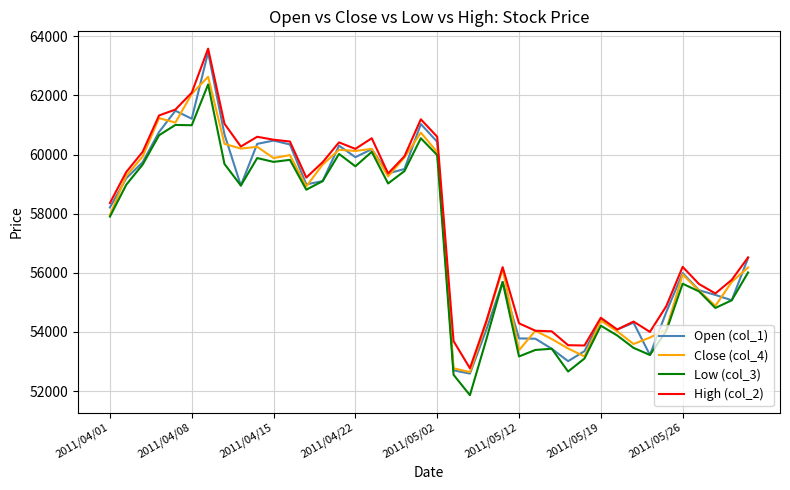

What is the maximum value for Low (col_3)?

62370